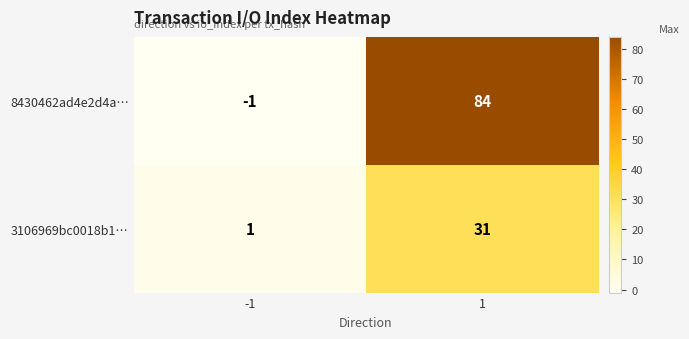

What is the sum of the 3106969bc0018b1… values at 1 and -1?

32